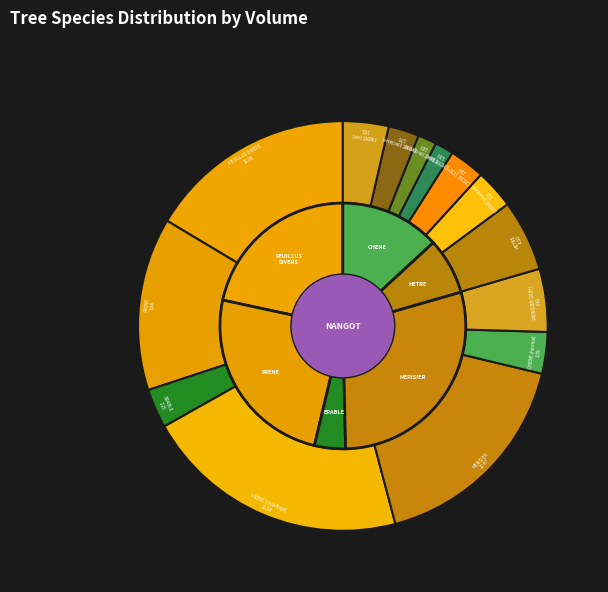

To the nearest percent, what is the difference between the largest and smallest slice percentages?

19%